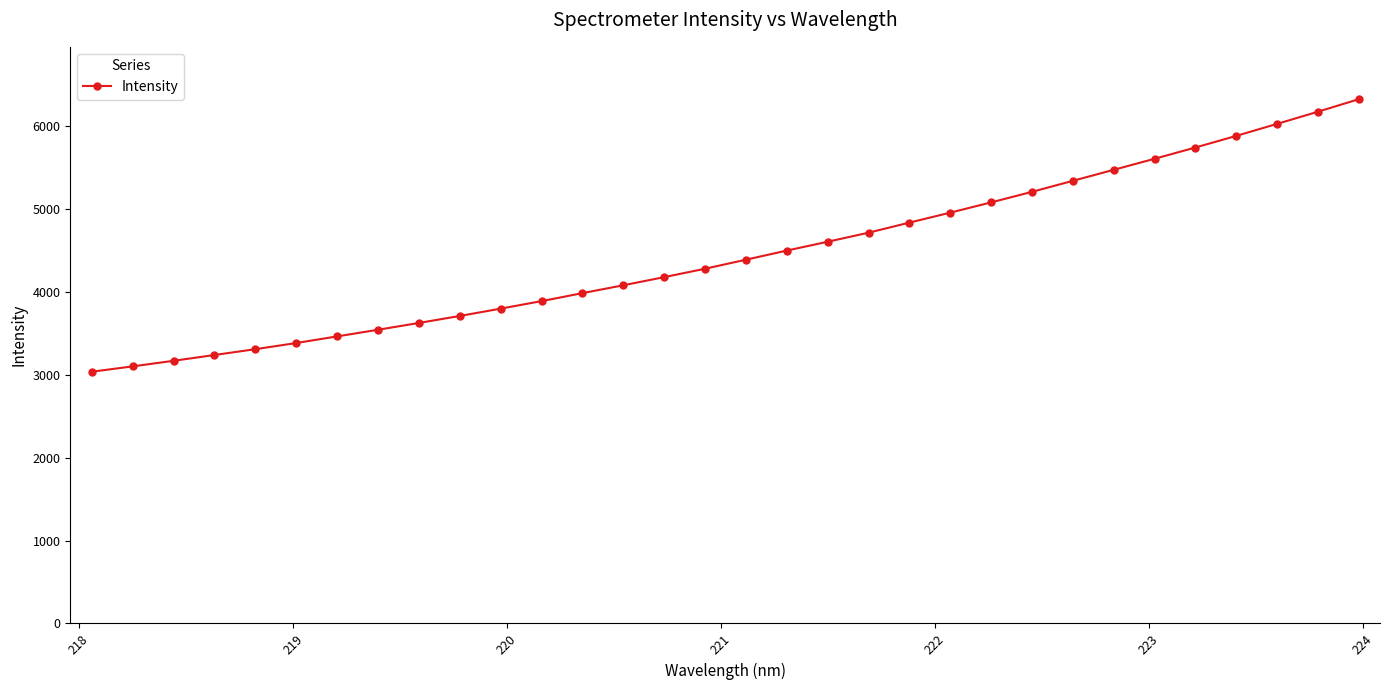

What is the maximum value shown in the chart?

6322.9